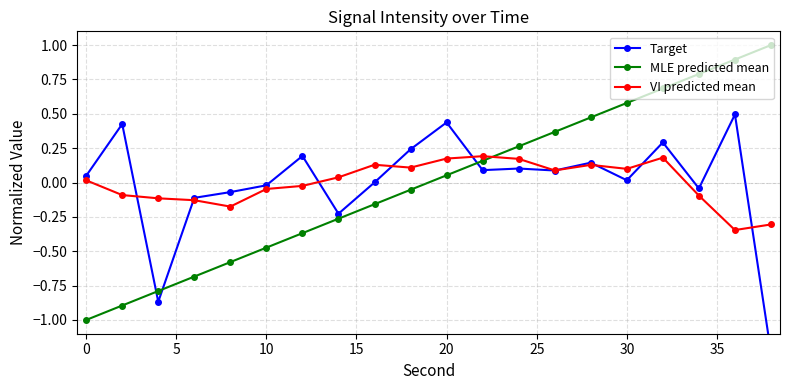

Which series has the largest total across all categories?

MLE predicted mean